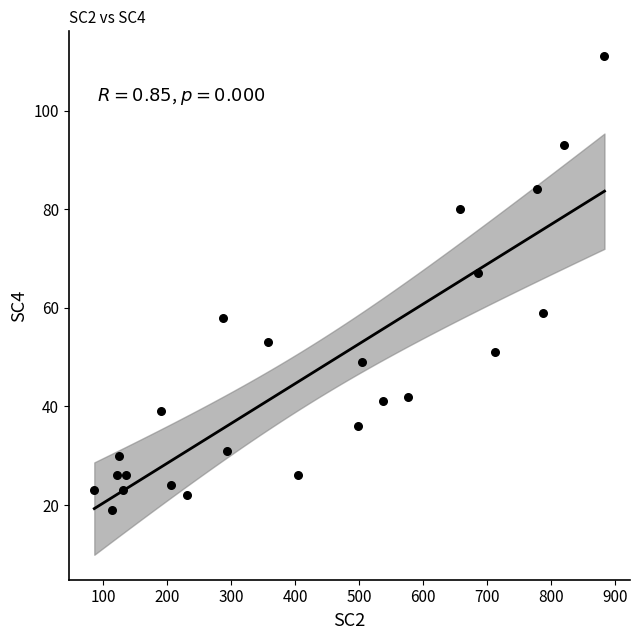

What is the range of Y values (max minus min)?

92